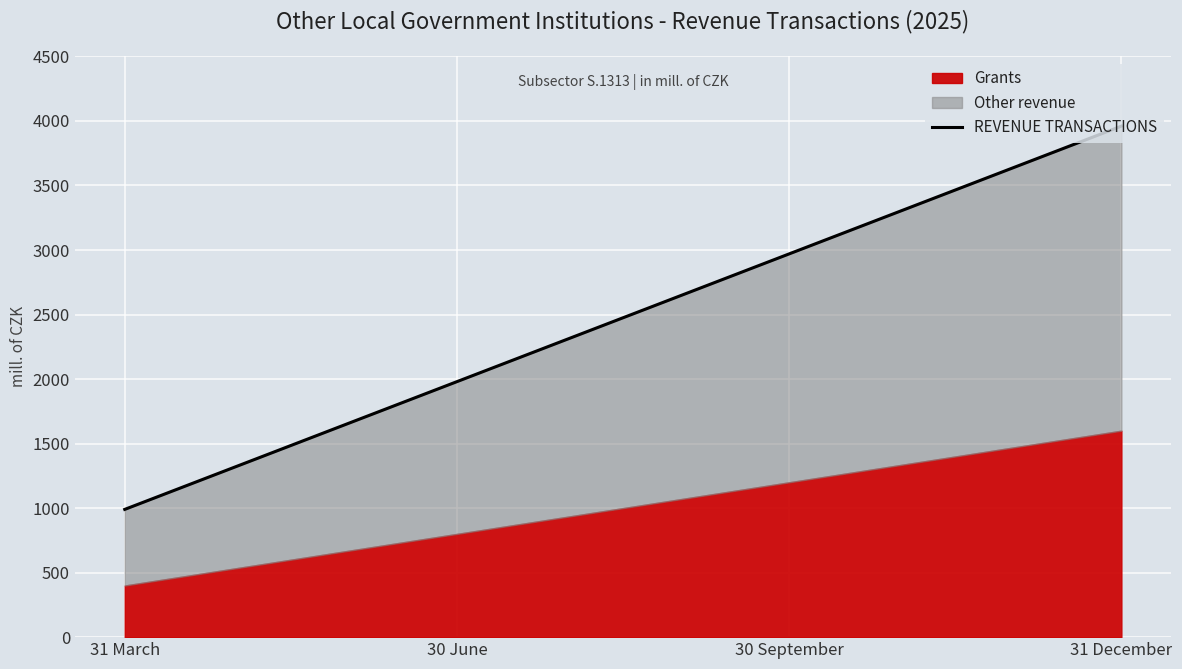

How many lines are shown in the chart?

1